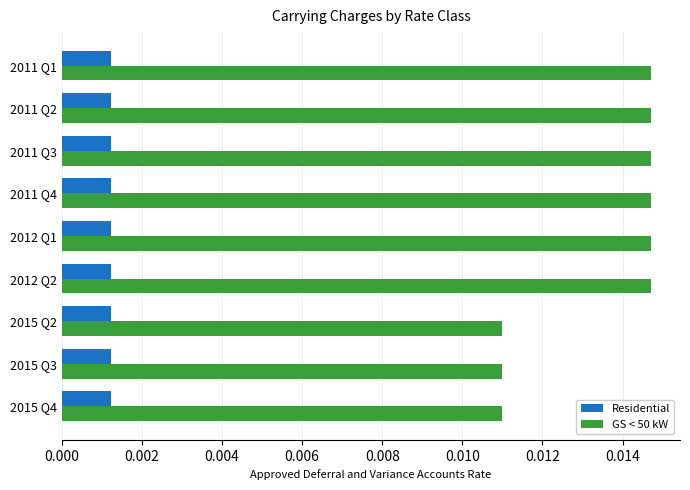

How many GS < 50 kW values are between 0 and 1?

9